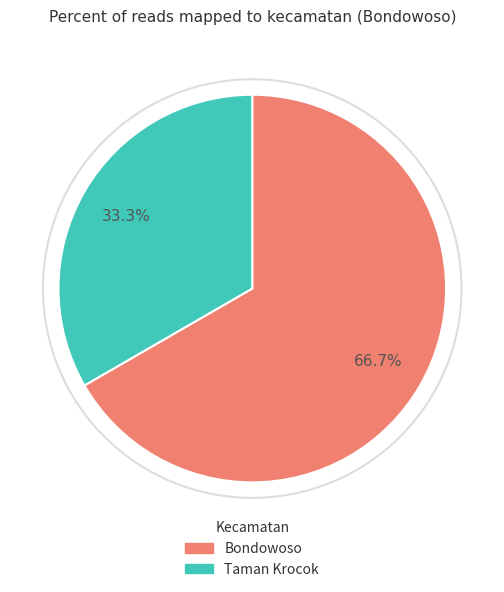

Approximately how many times larger is the value at Taman Krocok compared to Bondowoso?

0.5